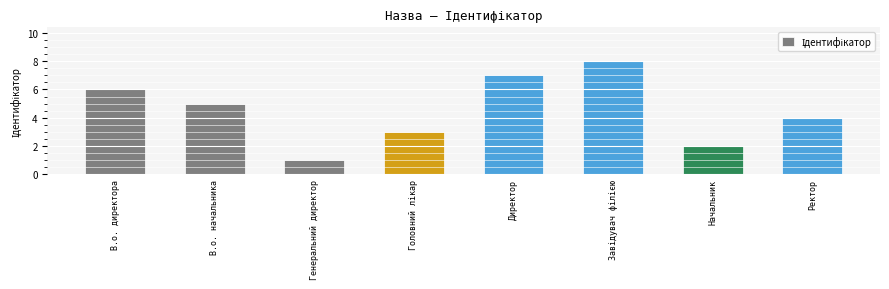

What is the difference between the values at Ректор and Генеральний директор?

3